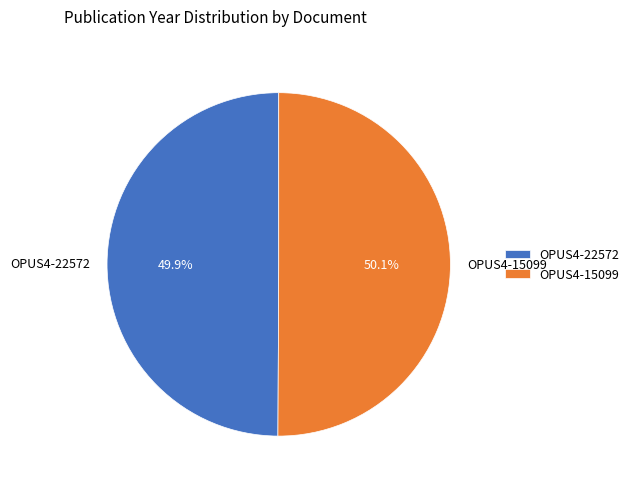

How many segments does this pie chart have?

2